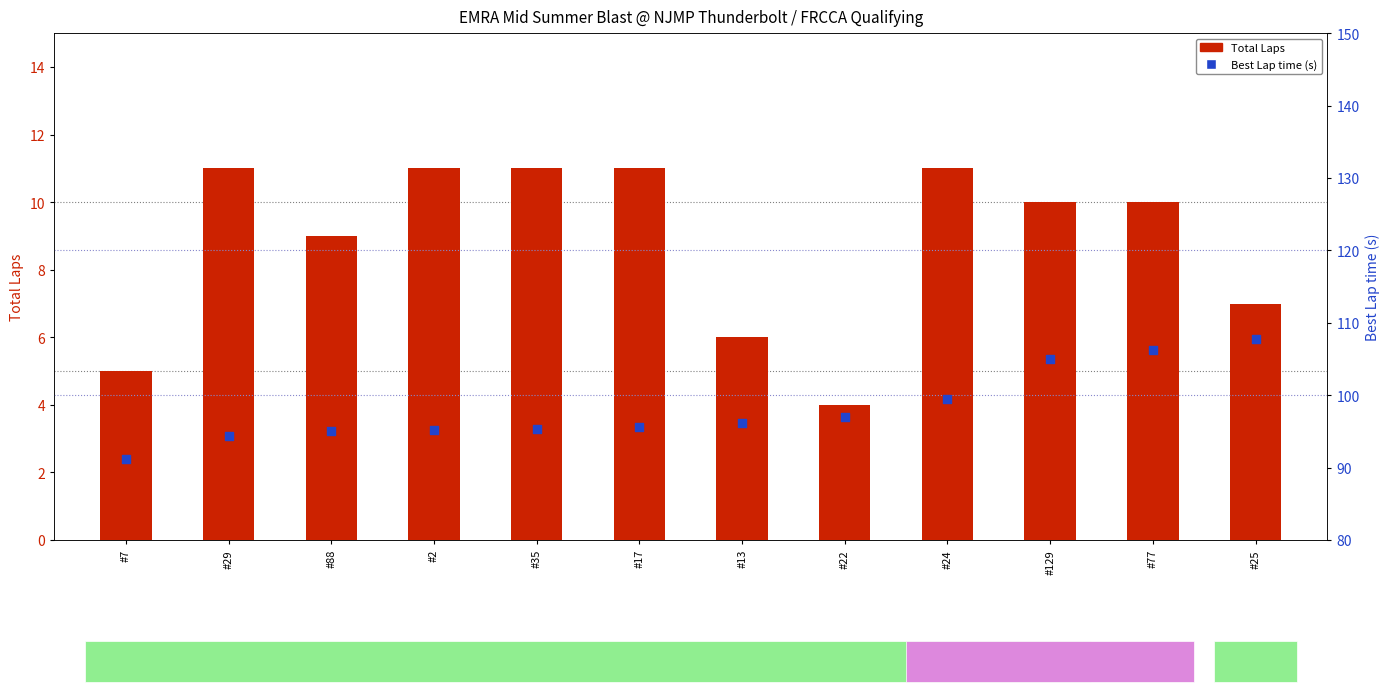

Which series has the largest total across all categories?

Best Lap time (s)